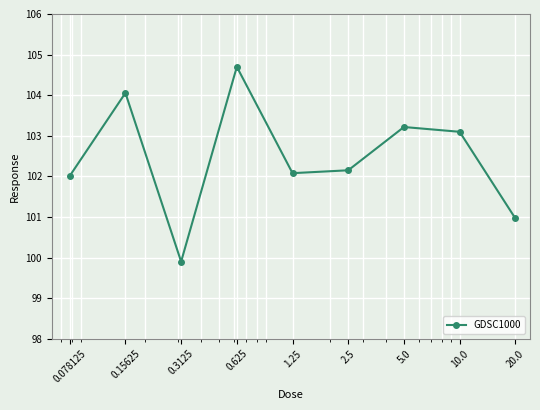

How many points are lower than both their immediate neighbors (excluding endpoints)?

2